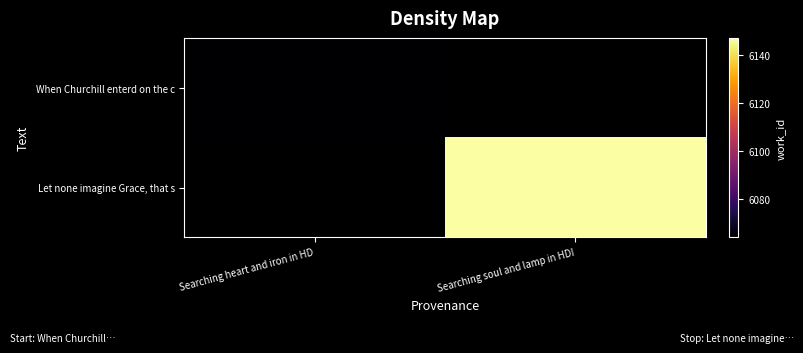

Which series has the largest range (max minus min)?

Let none imagine Grace, that s